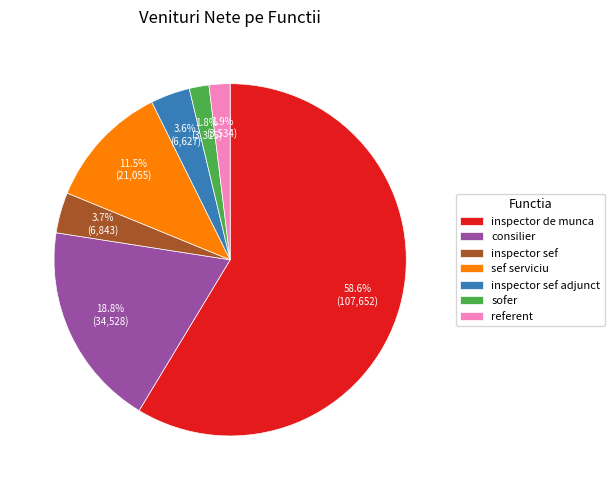

Approximately how many times larger is the value at inspector sef adjunct compared to inspector sef?

1.0